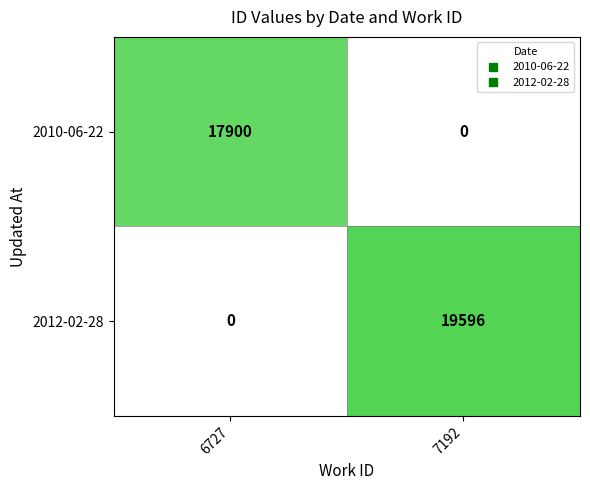

Between 7192 and 6727, which is larger?

6727